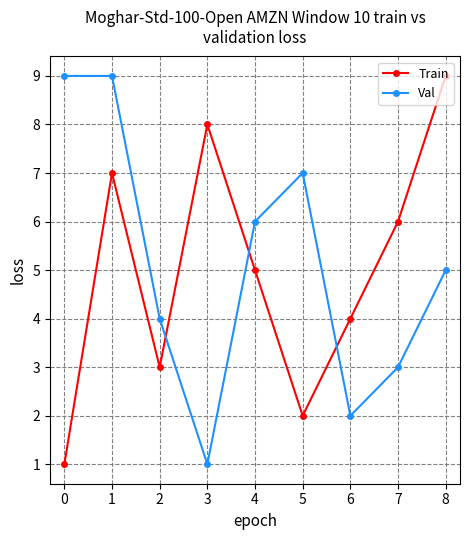

What is the difference between the Train values at 6 and 1?

3